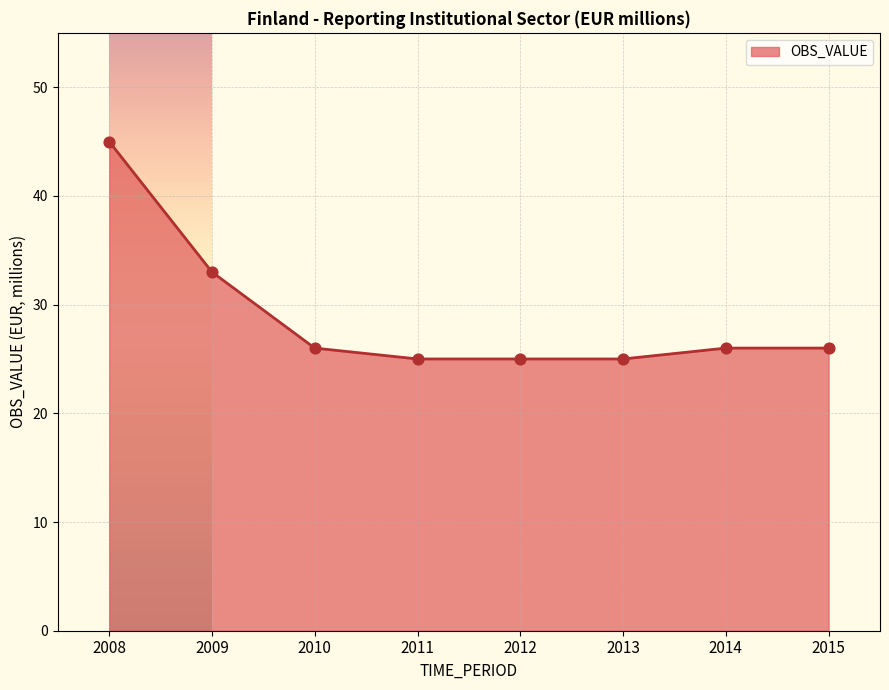

What is the change in value from 2009 to 2011?

-8